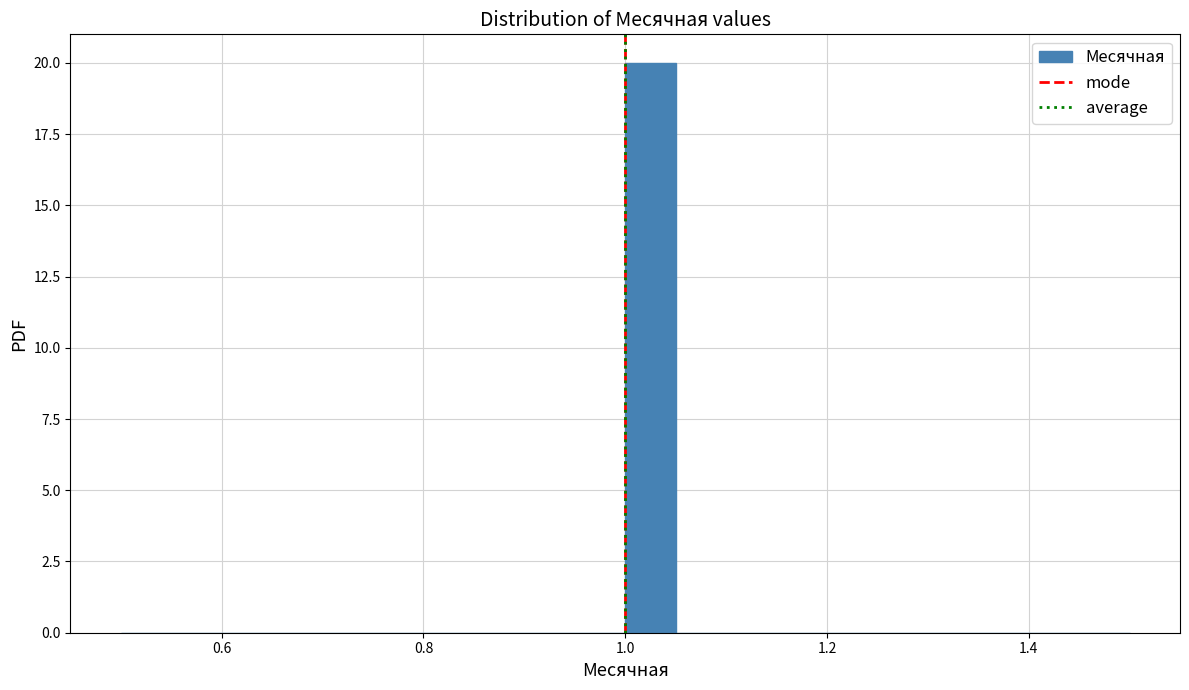

Around what value on the x-axis is the tallest bar? Give the approximate position of its centre, as read against the axis.

1.02